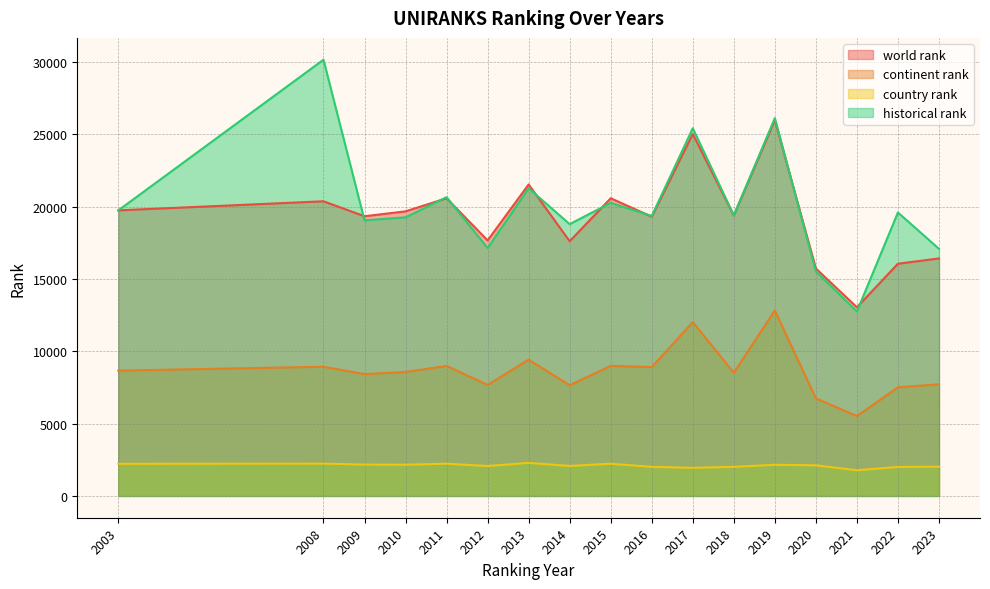

Which series has the widest spread of values?

historical rank